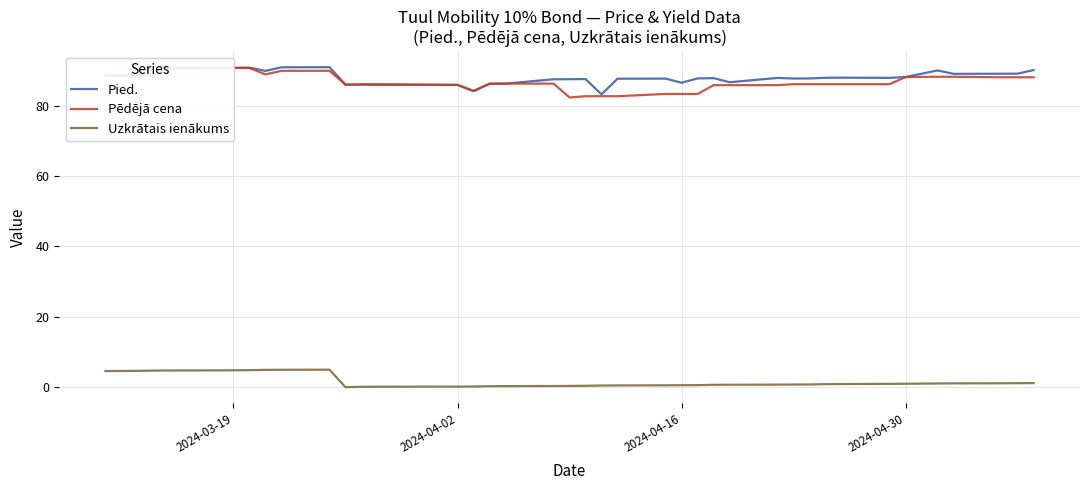

What are all the series names shown in the legend?

Pied., Pēdējā cena, Uzkrātais ienākums